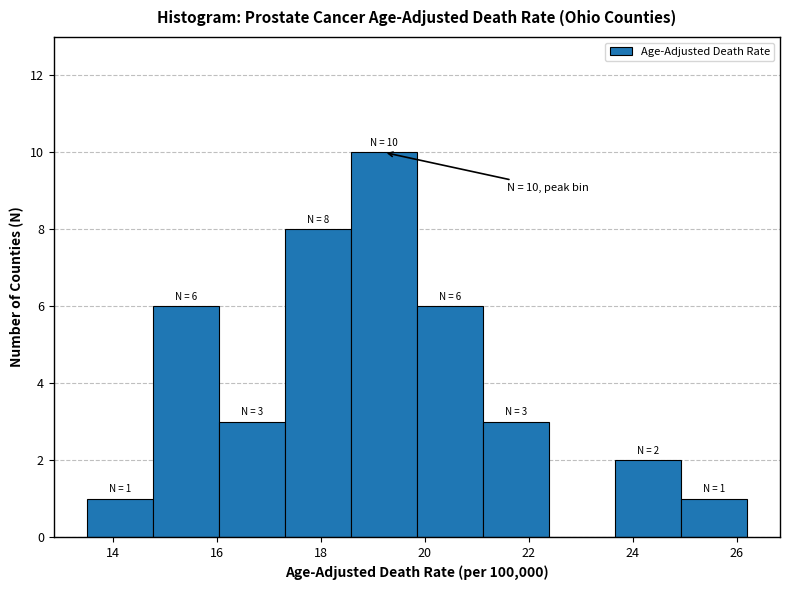

Over which range of the x-axis is the bar tallest?

18.6 to 19.8